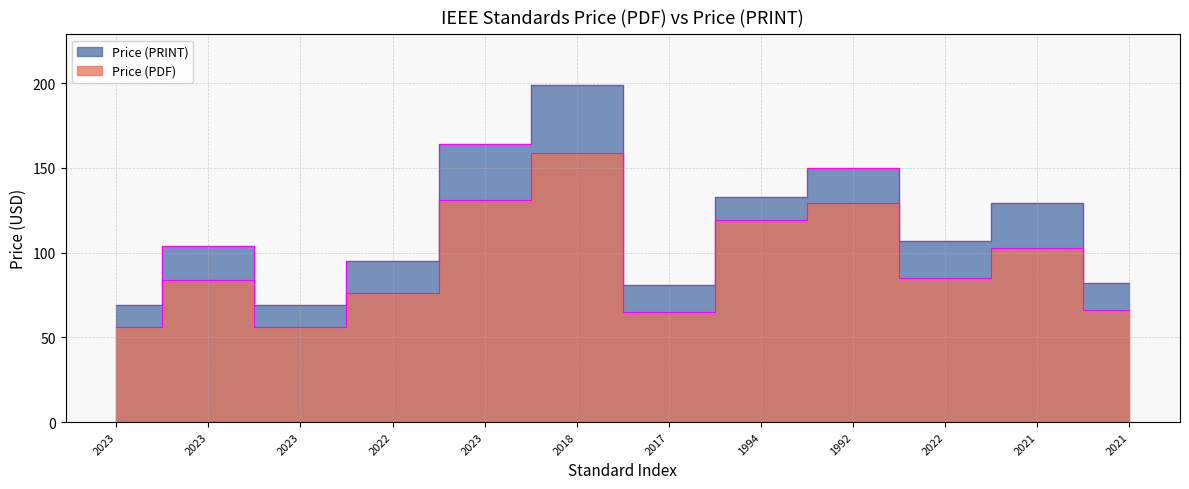

Reading left to right, list all the values displayed in this chart.

Price (PDF): 56	84	56	76	131	159	65	119	129	85	103	66
Price (PRINT): 69	104	69	95	164	199	81	133	150	107	129	82